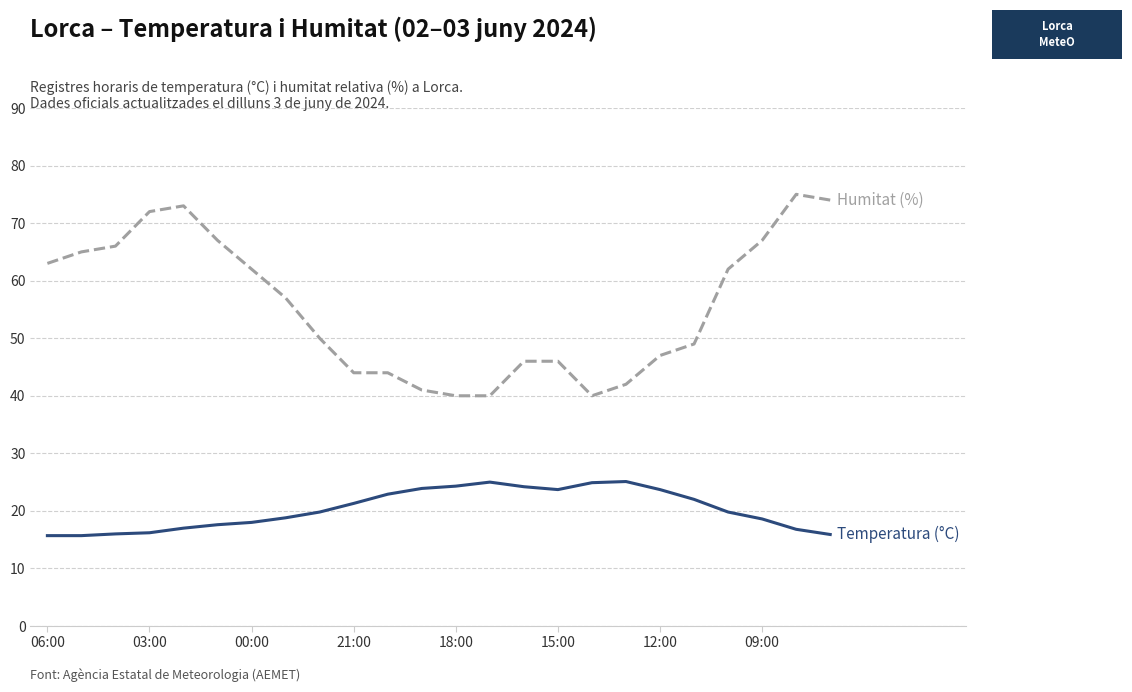

What is the greatest value displayed?

75.0